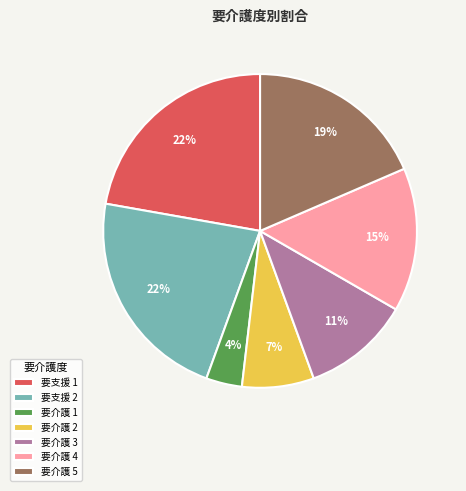

To the nearest percent, what is the average slice percentage?

14%